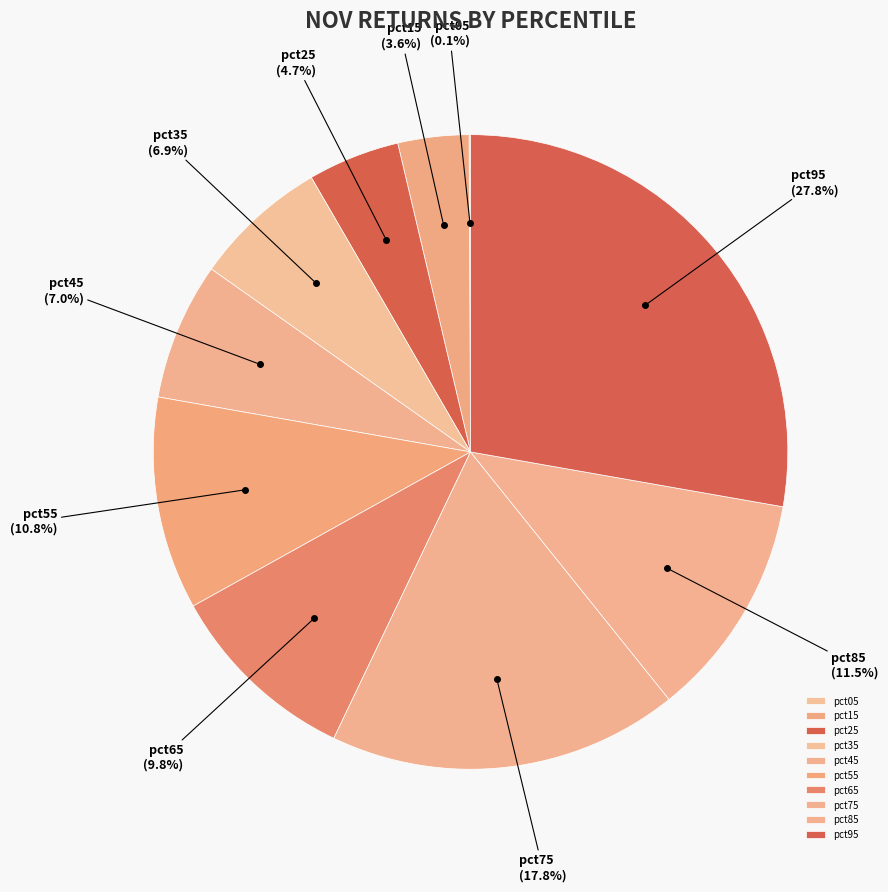

What portion of the pie excludes pct65?

90.2%